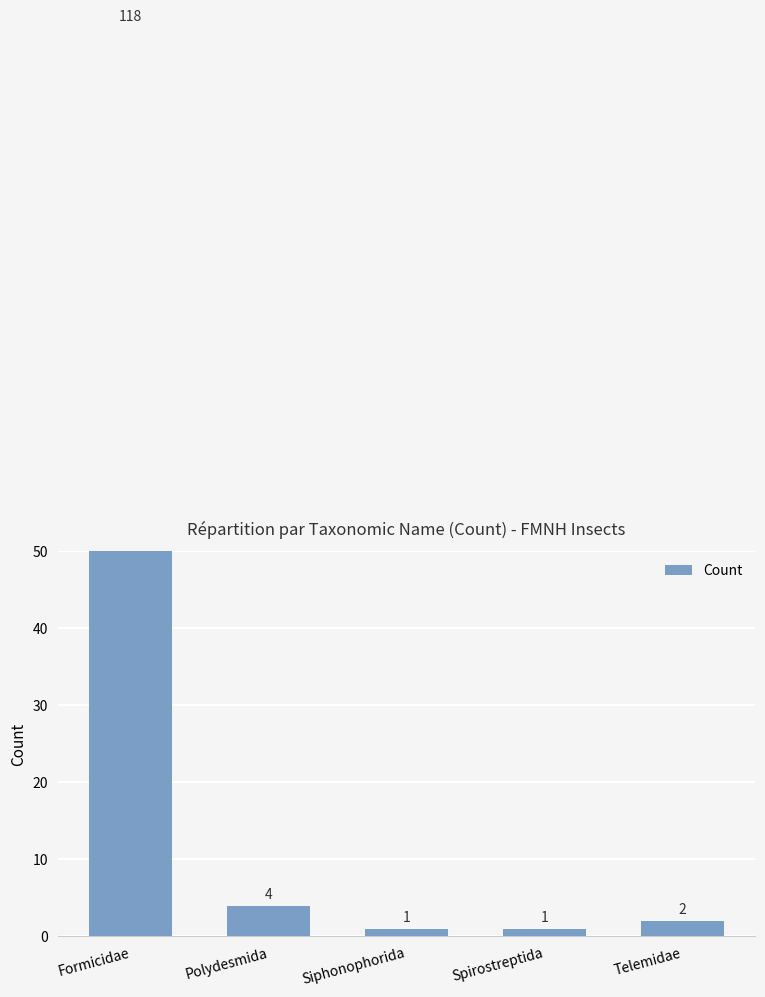

How many data points are above 2?

2